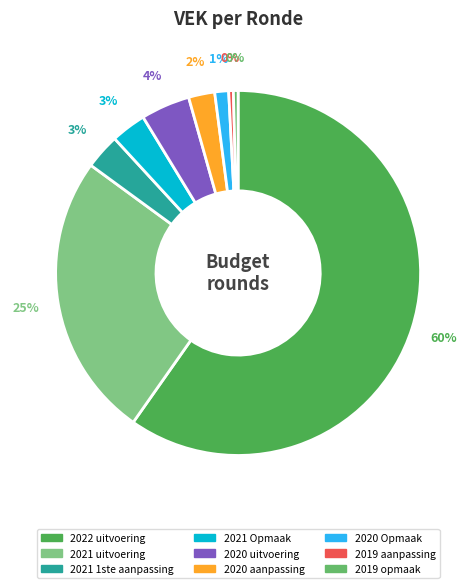

True or false: 2022 uitvoering accounts for 60% of the total.

True